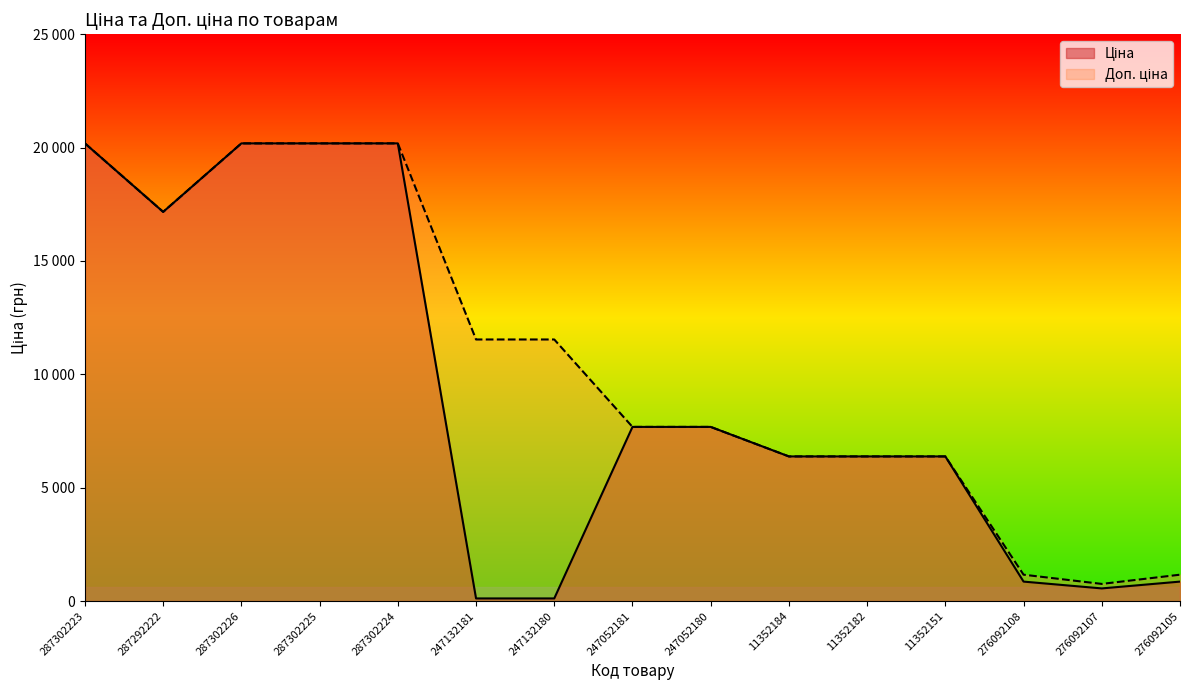

What position from the right is 11352151?

4